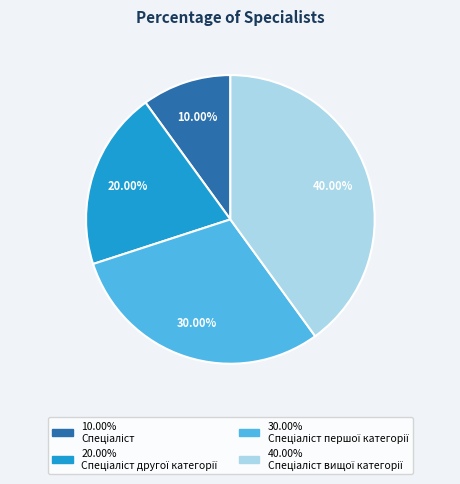

How many segments does this pie chart have?

4